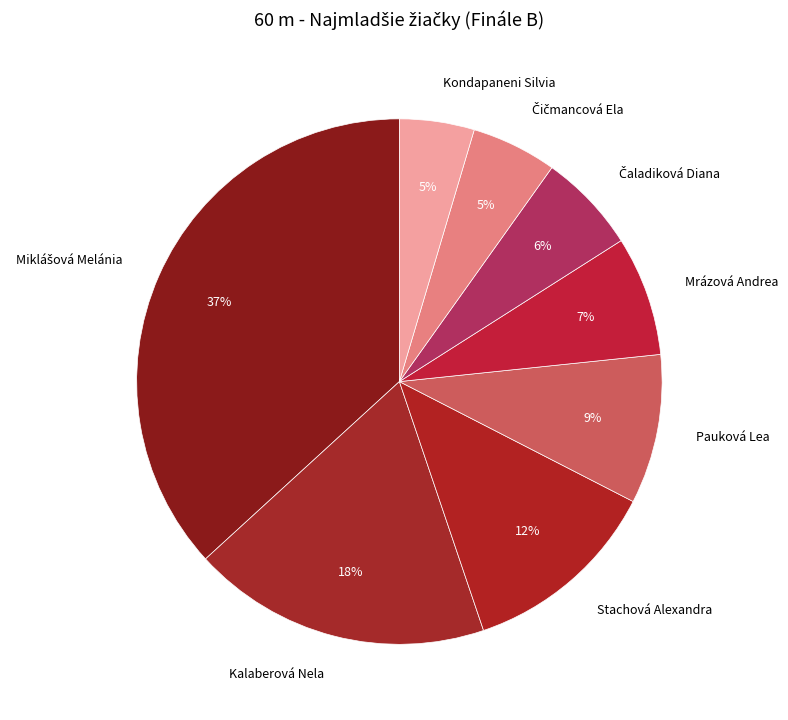

What percentage is the Kalaberová Nela slice, to the nearest percent?

18%